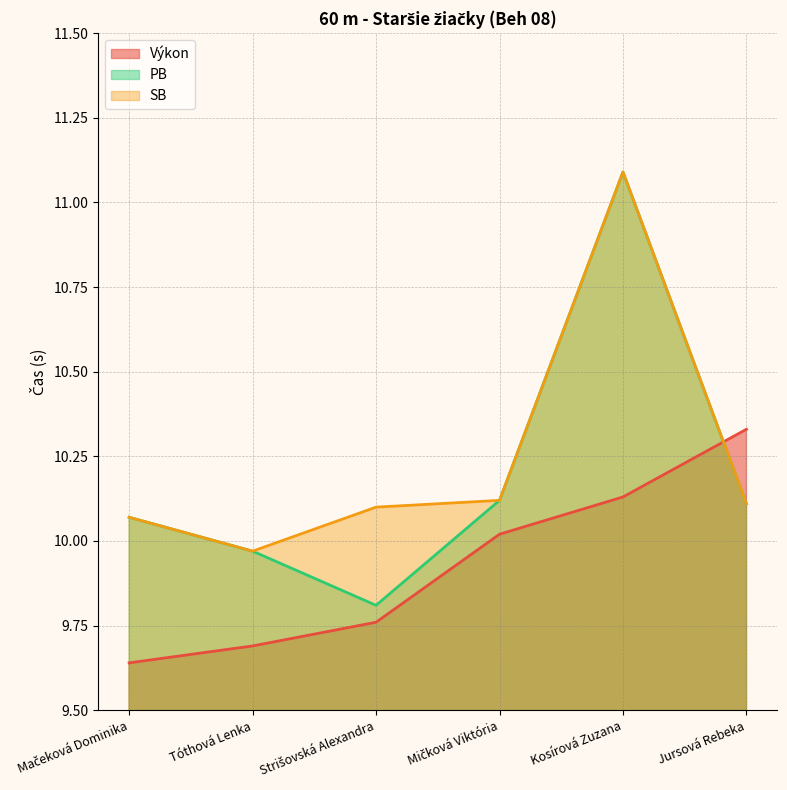

Does the chart display data point markers on the line(s)?

No